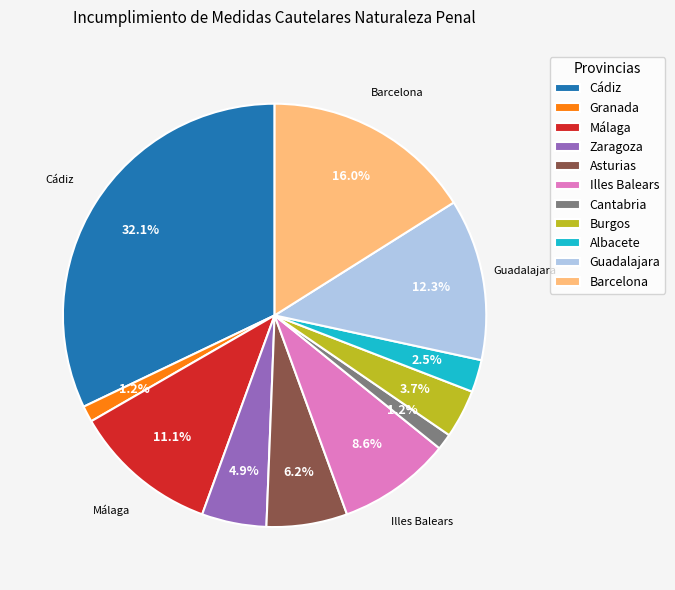

True or false: Burgos accounts for 10% of the total.

False